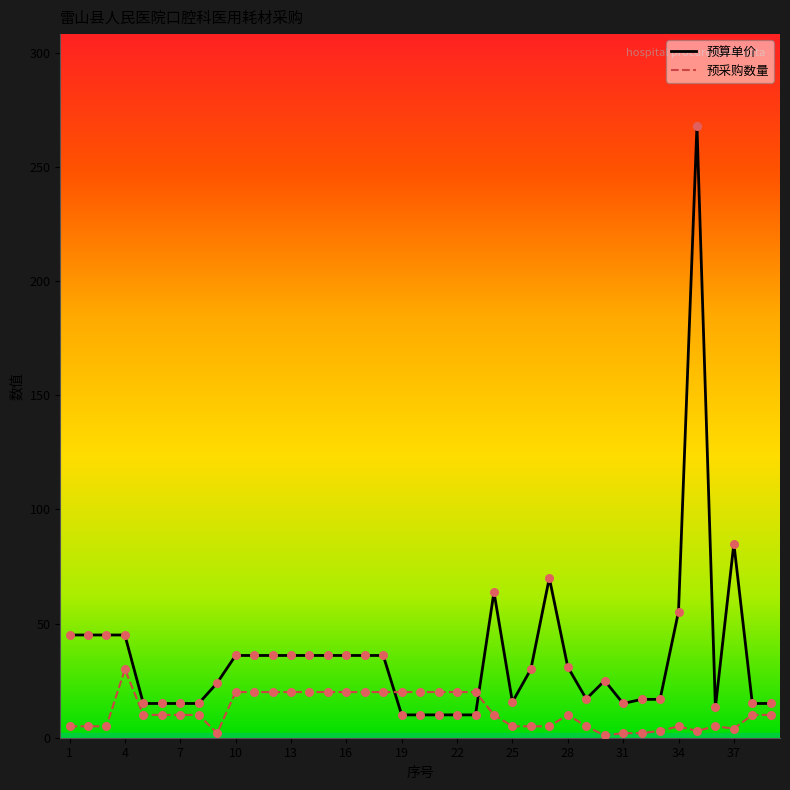

Which series has the largest Y range (max minus min)?

预算单价